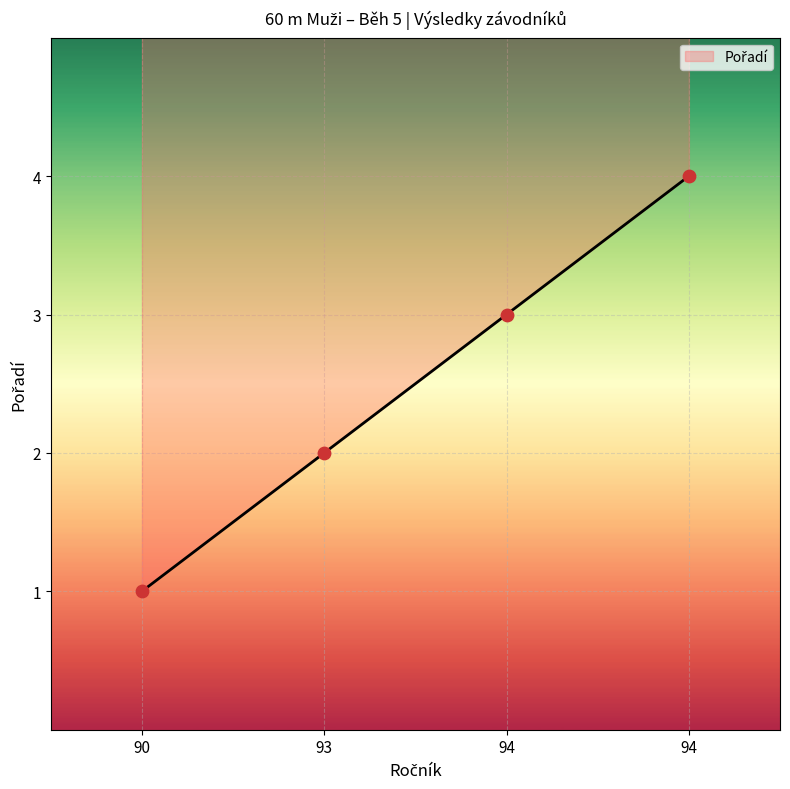

What is the change in value from 93 to 94?

+1